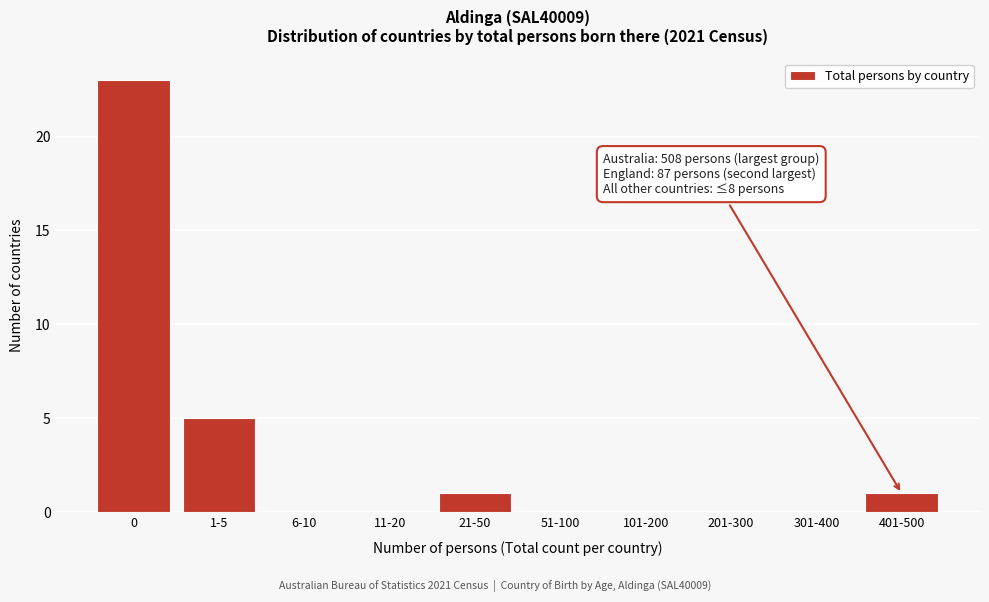

Reading left to right, what are all the values shown in this chart?

0=23	1-5=5	6-10=0	11-20=0	21-50=1	51-100=0	101-200=0	201-300=0	301-400=0	401-500=1